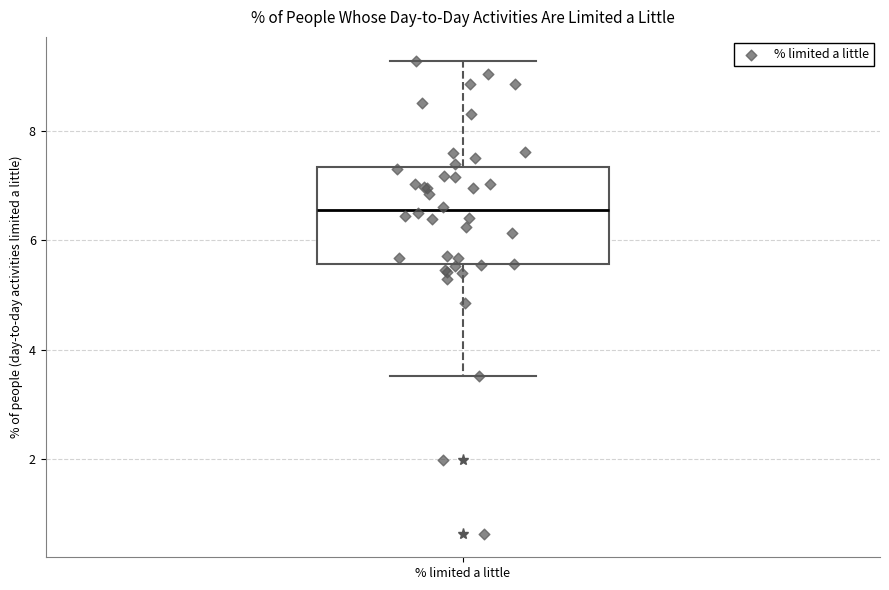

Transcribe this box plot: give where the median line is, the range the box spans, and where the two whiskers end, as read against the y-axis. The values are not printed on the chart, so give them approximately, as read against the axis.

median 6.6, box 5.6 to 7.4, whiskers 3.6 to 9.2